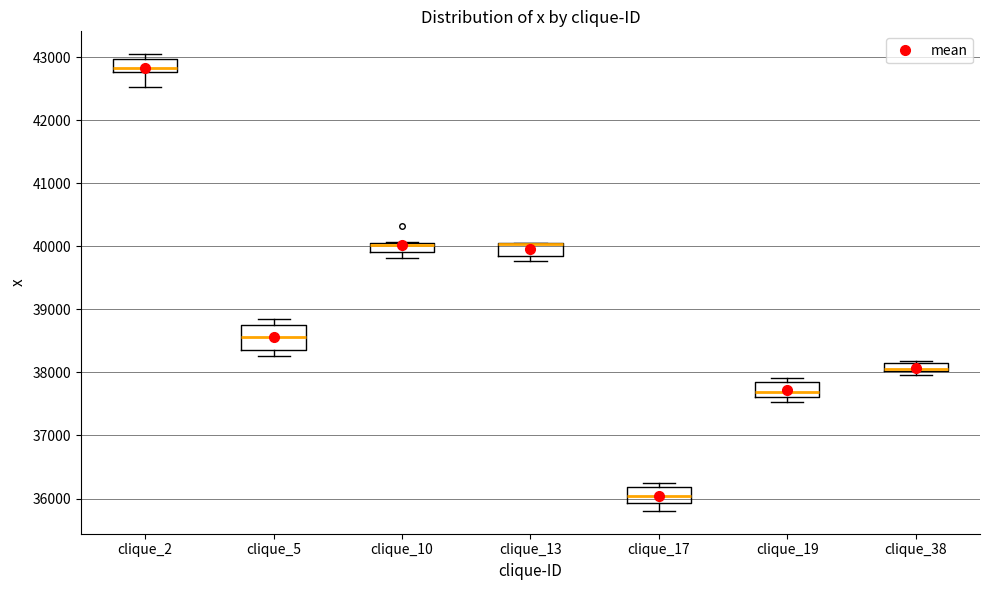

Where is the upper edge of the box for clique_13 on the y-axis? The values are not printed on the chart, so give them approximately, as read against the axis.

40000